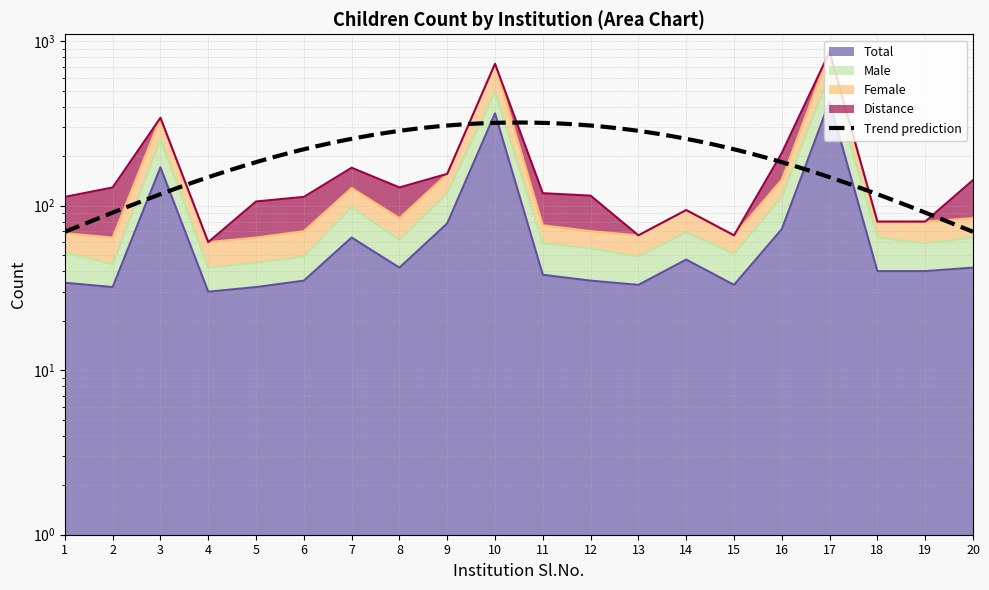

True or false: Total and Female cross at least once.

False